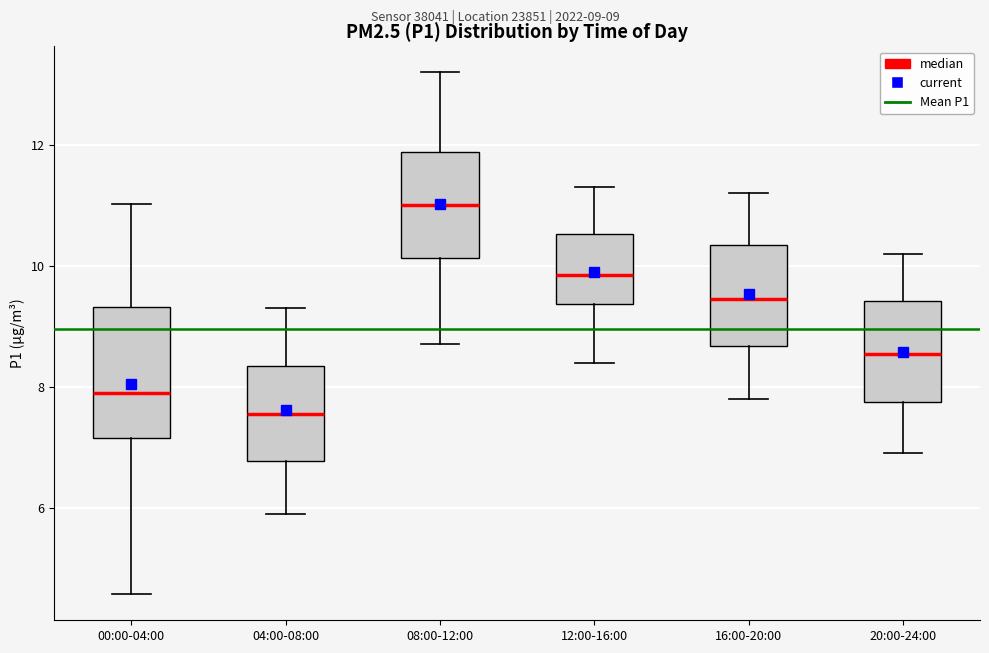

Which box's median line is the lowest?

04:00-08:00